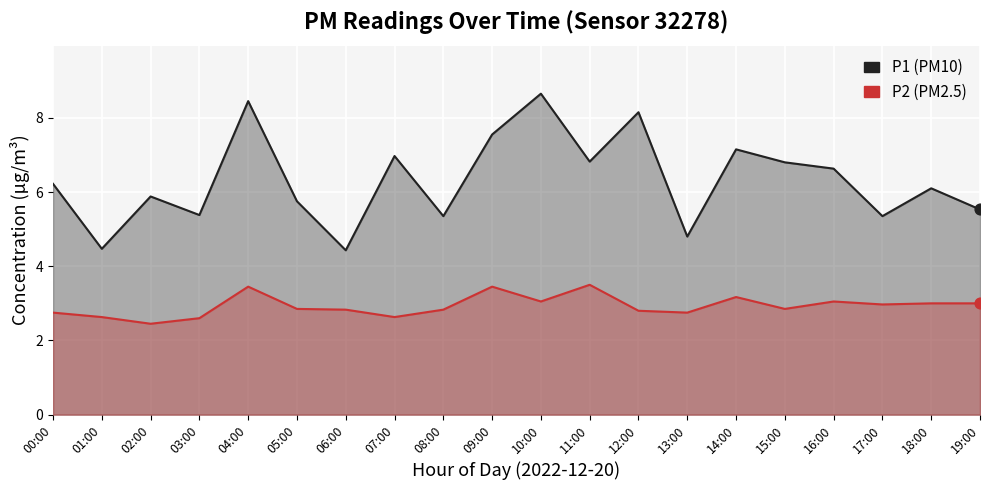

What are all the series names shown in the legend?

P1, P2